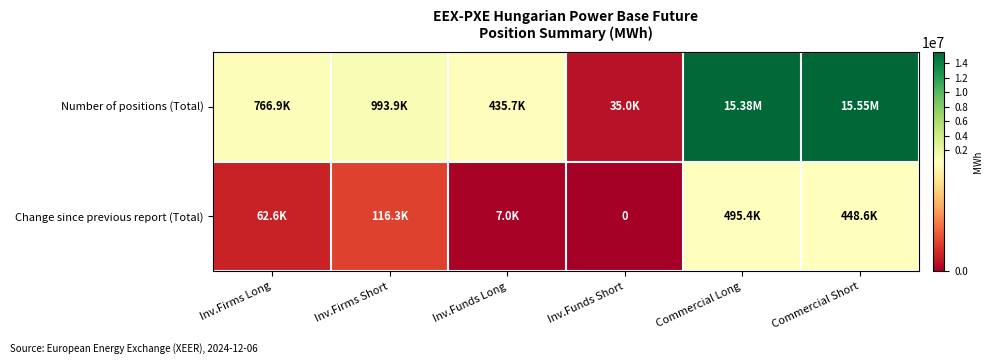

Rank the series by their maximum value, from lowest to highest.

Change since previous report (Total), Number of positions (Total)